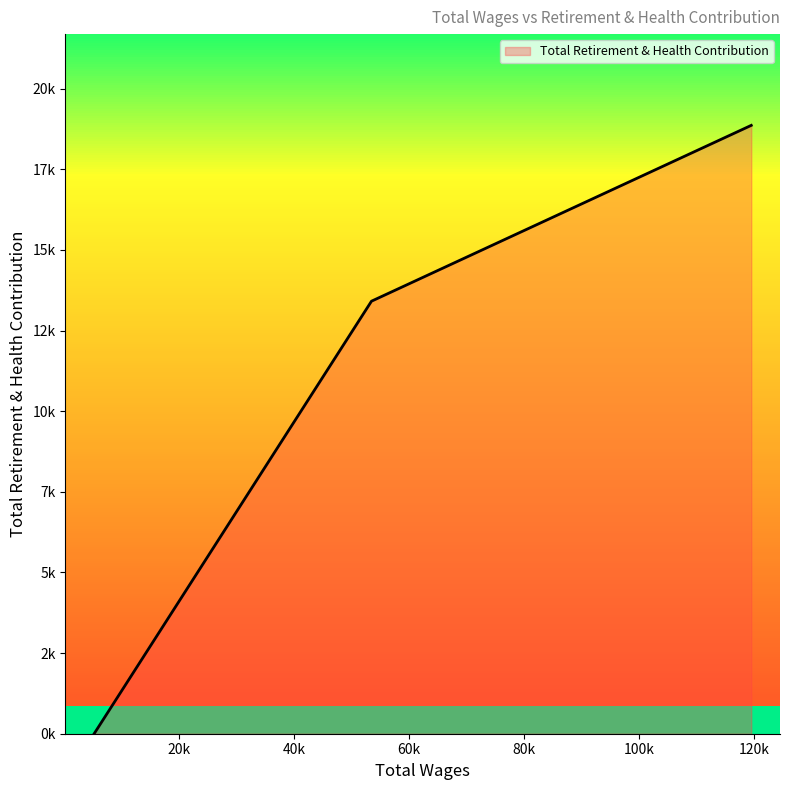

Does the chart display data point markers on the line(s)?

No